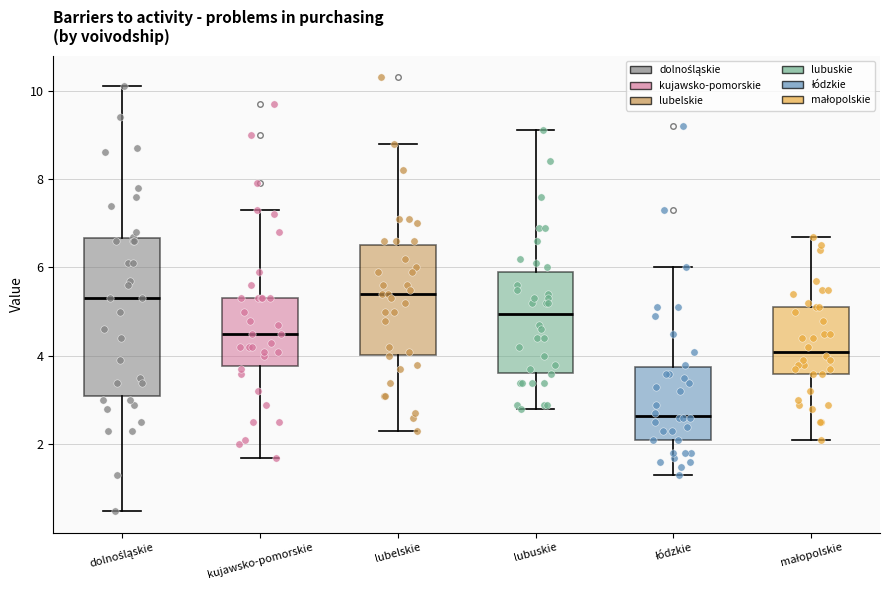

Where is the upper edge of the box for kujawsko-pomorskie on the y-axis? The values are not printed on the chart, so give them approximately, as read against the axis.

5.4